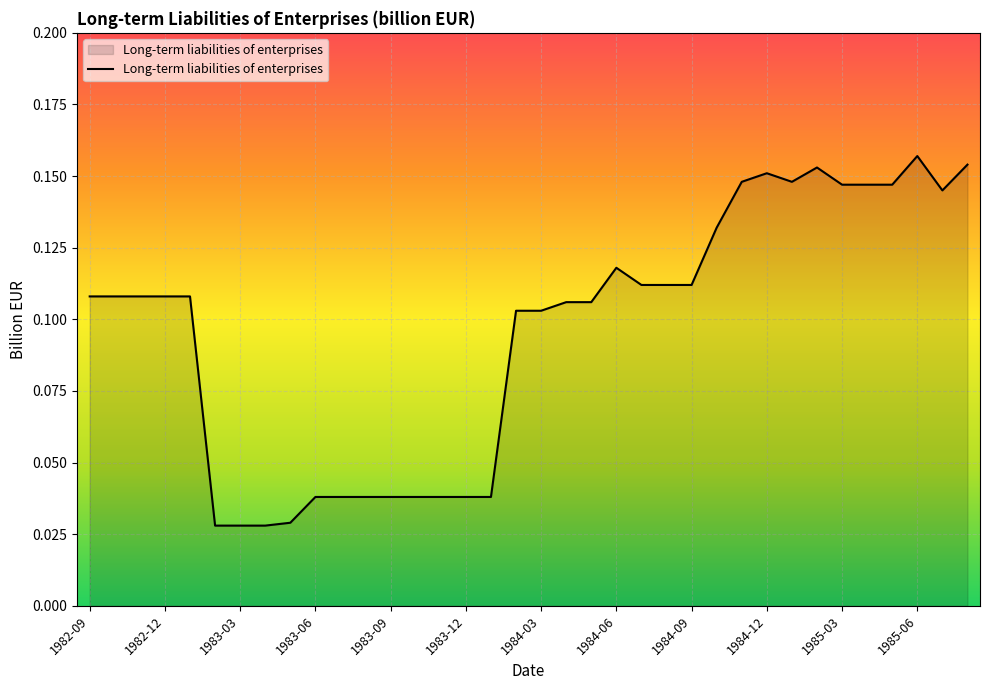

How many lines are shown in the chart?

1